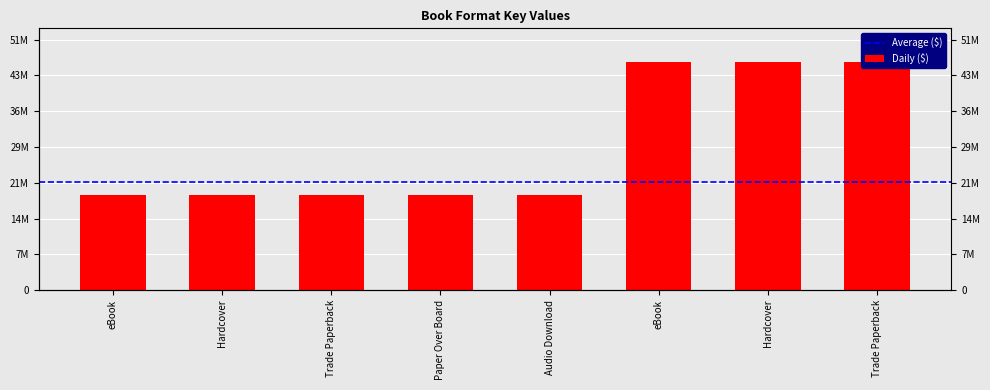

What is the difference between the values at Paper Over Board and eBook?

27064044